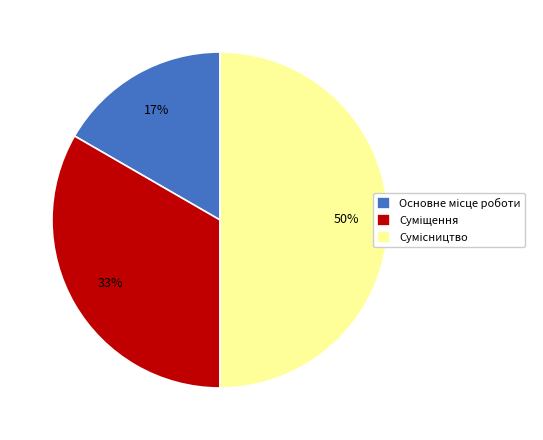

Count the number of slices in the pie.

3